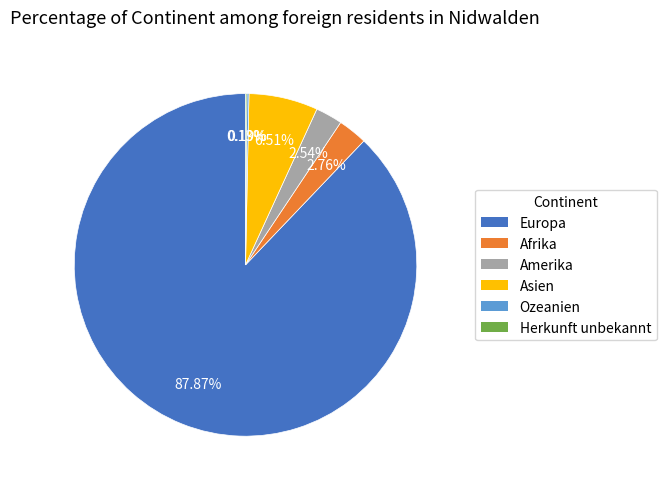

Combined, do Asien and Afrika account for over 50%?

No